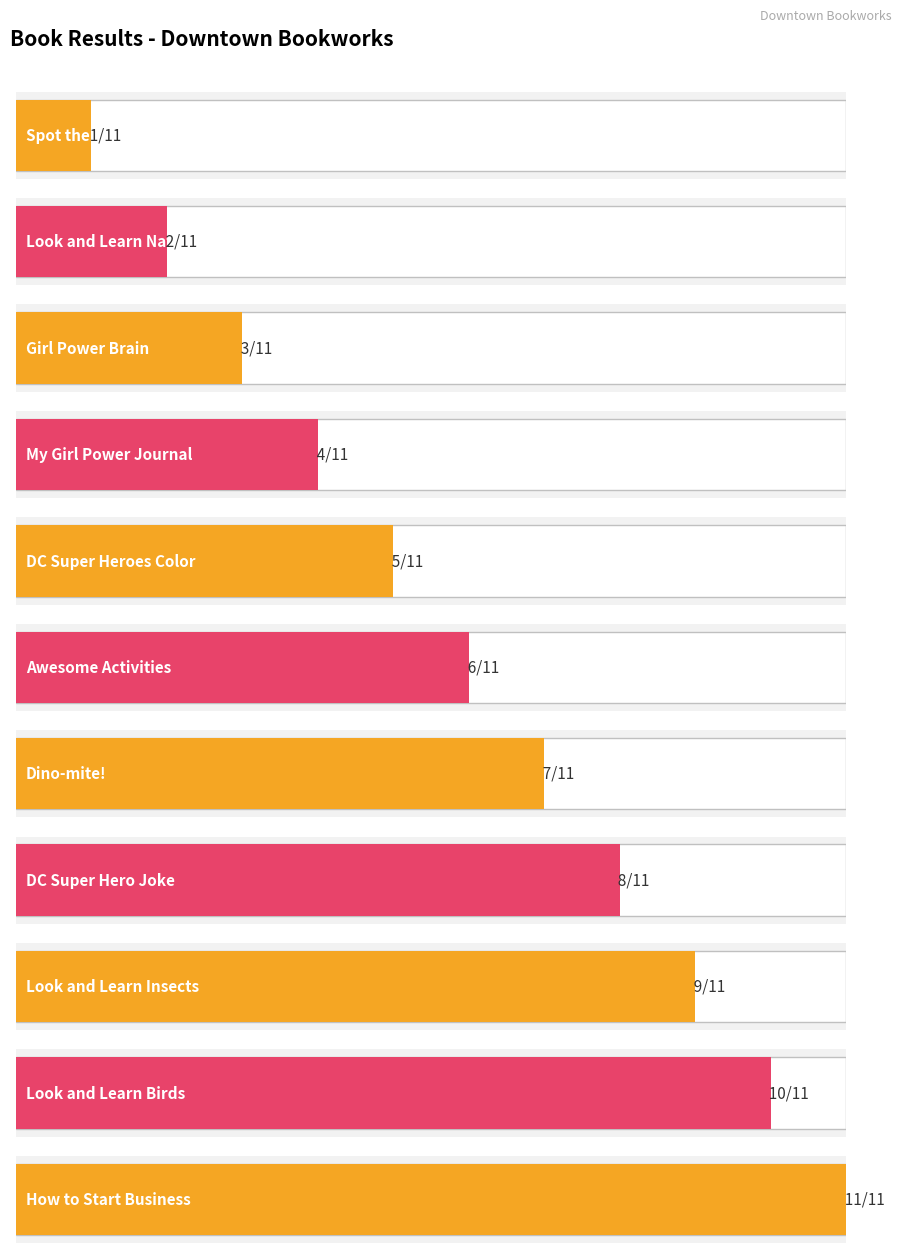

What is the value of the 7th bar from the left?

7